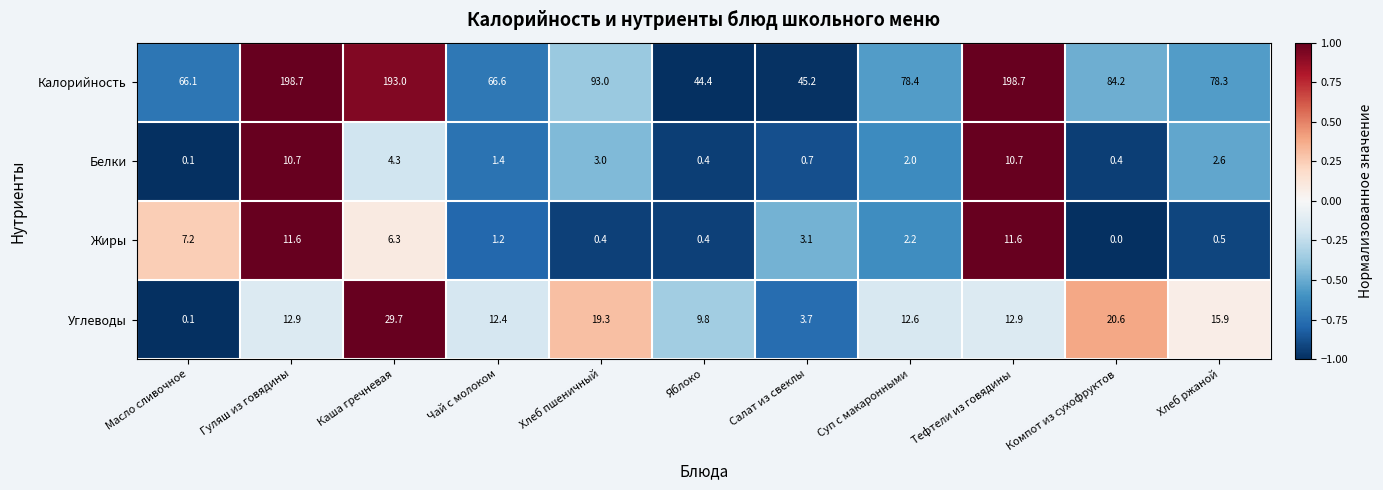

Rank the series at Хлеб ржаной from highest to lowest value.

Калорийность, Углеводы, Белки, Жиры